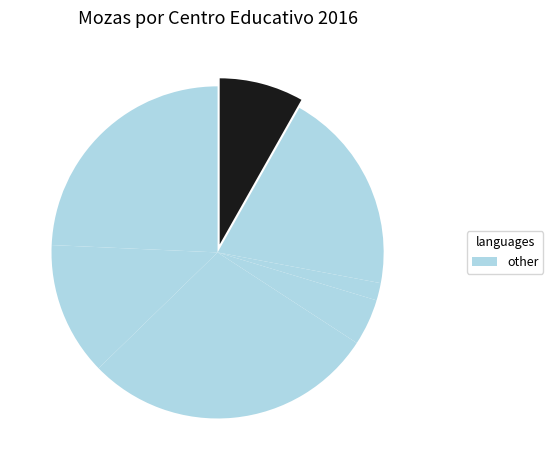

How many slices are in this pie chart?

7